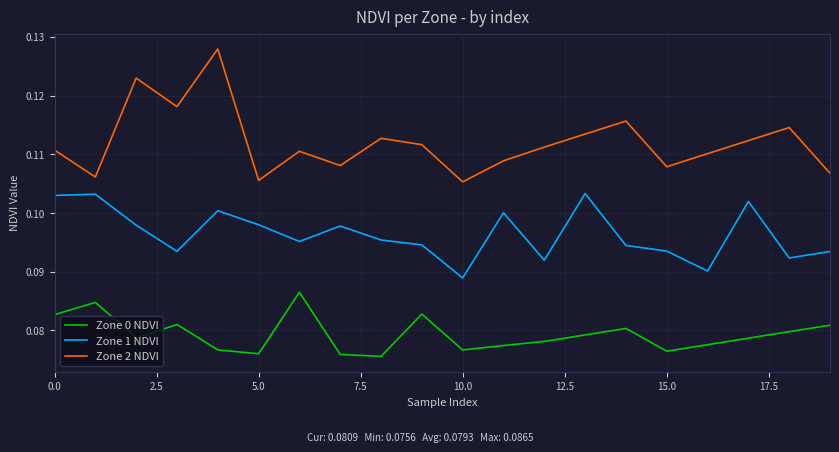

Which series has the largest range (max minus min)?

Zone 2 NDVI